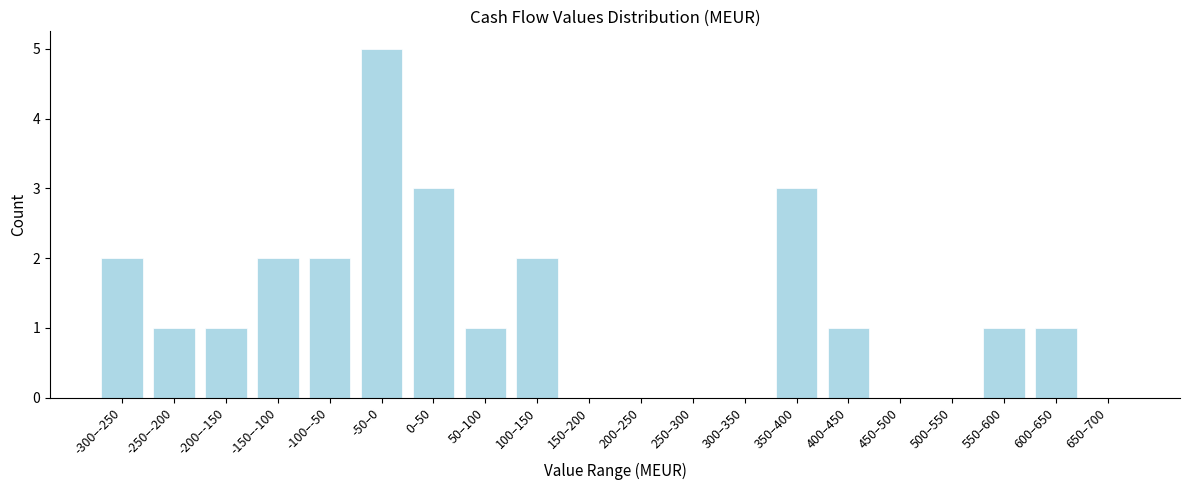

Reading right to left, extract all data points from this chart.

650–700=0	600–650=1	550–600=1	500–550=0	450–500=0	400–450=1	350–400=3	300–350=0	250–300=0	200–250=0	150–200=0	100–150=2	50–100=1	0–50=3	-50–0=5	-100–-50=2	-150–-100=2	-200–-150=1	-250–-200=1	-300–-250=2